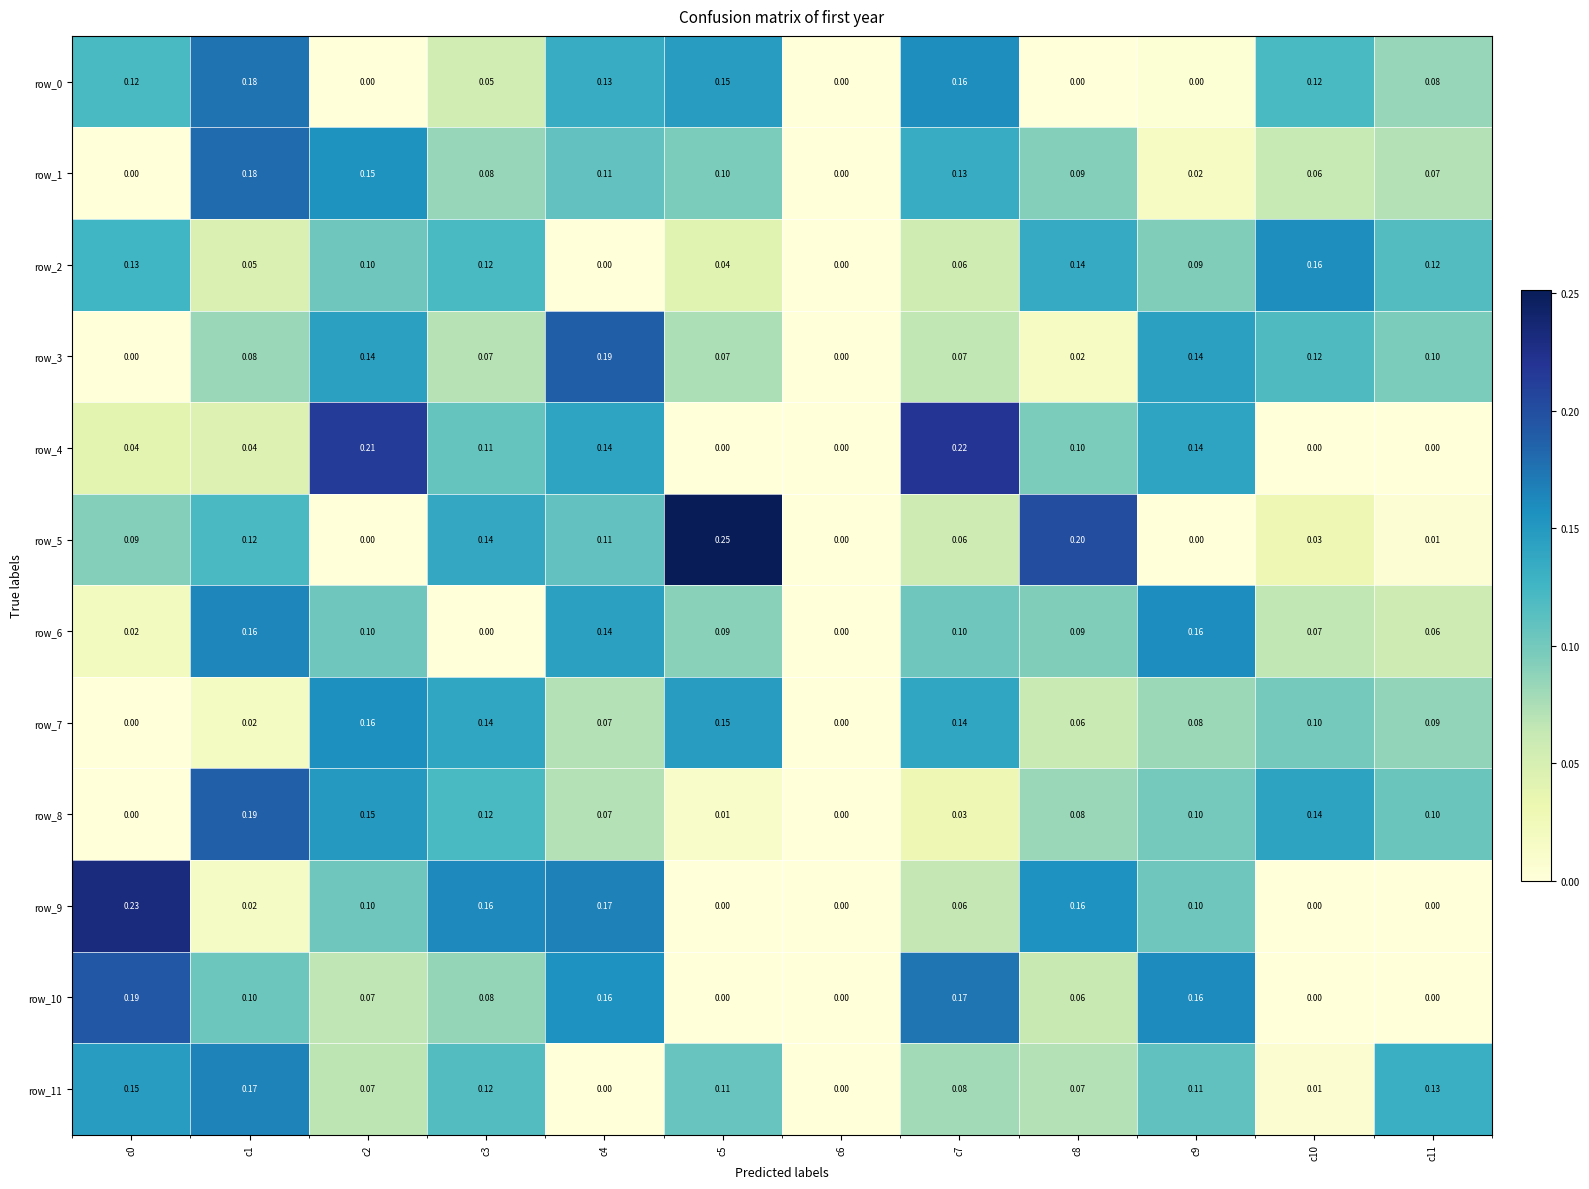

Is the value of row_11 at c6 greater than the value of row_6 at c4?

No